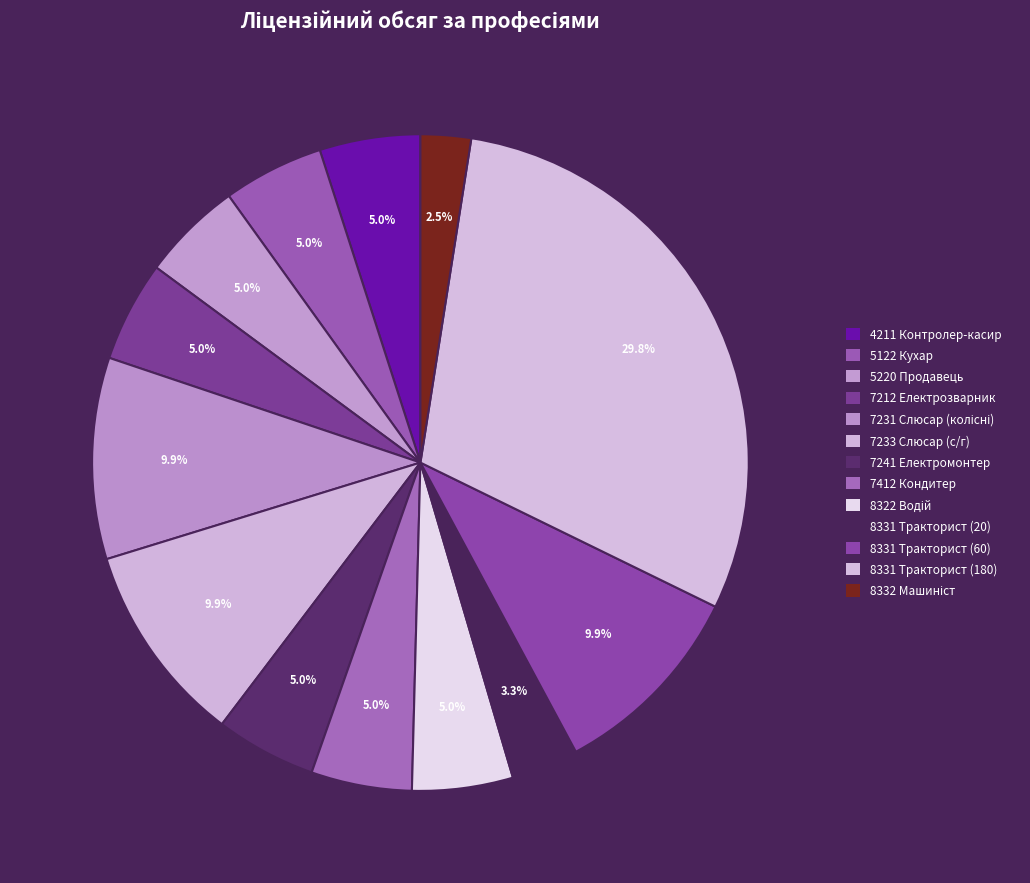

How many segments does this pie chart have?

13